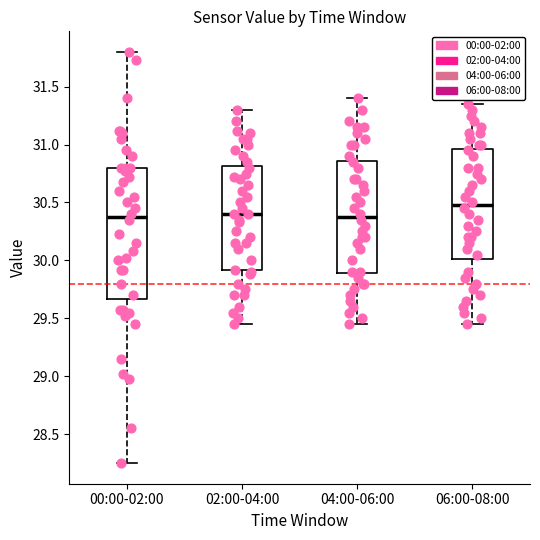

Reading left to right, transcribe this box plot: for each box, give where its median line is, the range the box spans, and where its two whiskers end, as read against the y-axis. The values are not printed on the chart, so give them approximately, as read against the axis.

00:00-02:00: median 30.40, box 29.65 to 30.80, whiskers 28.25 to 31.80
02:00-04:00: median 30.40, box 29.90 to 30.80, whiskers 29.45 to 31.30
04:00-06:00: median 30.40, box 29.90 to 30.85, whiskers 29.45 to 31.40
06:00-08:00: median 30.50, box 30.00 to 30.95, whiskers 29.45 to 31.35